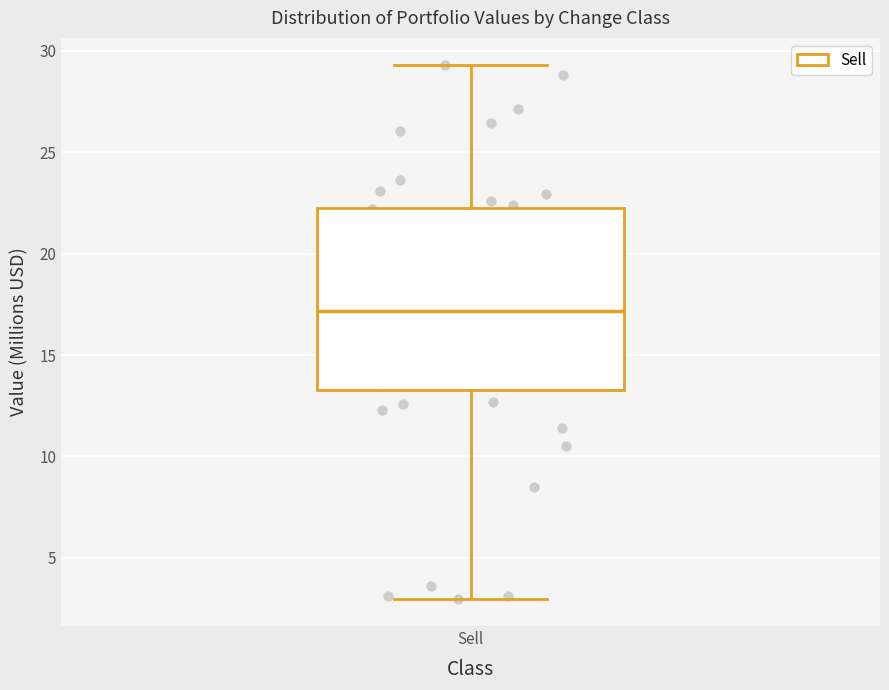

Read this box plot against the y-axis: the position of the median line, the range covered by the box, and the ends of both whiskers. The values are not printed on the chart, so give them approximately, as read against the axis.

median 17.0, box 13.5 to 22.5, whiskers 3.0 to 29.5